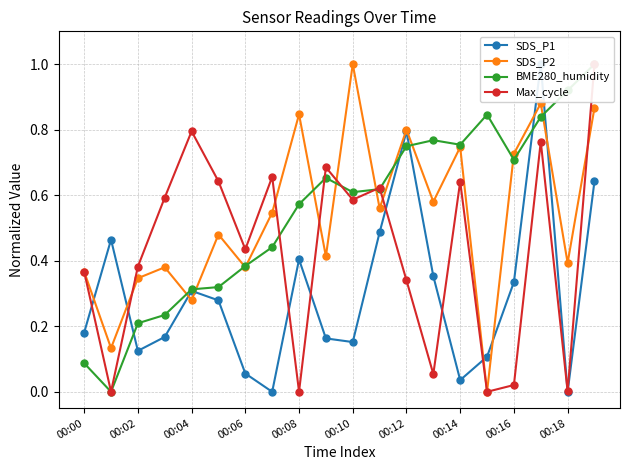

How many interior local peaks does the SDS_P2 series have?

7